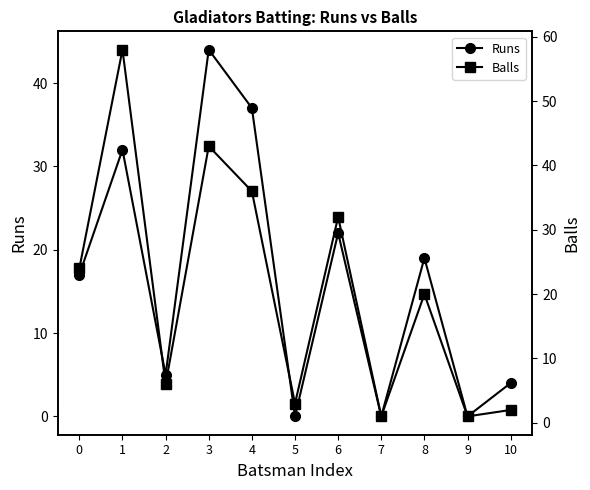

Which has a higher value, 6 or 10?

6